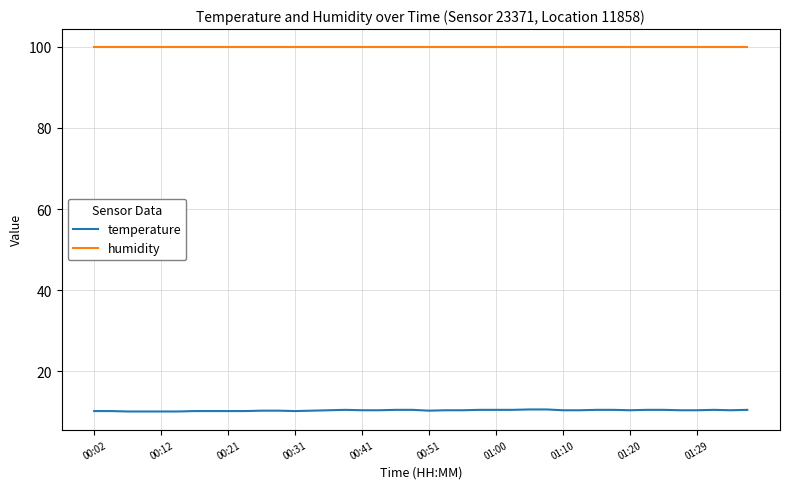

What is the maximum value for temperature?

10.6